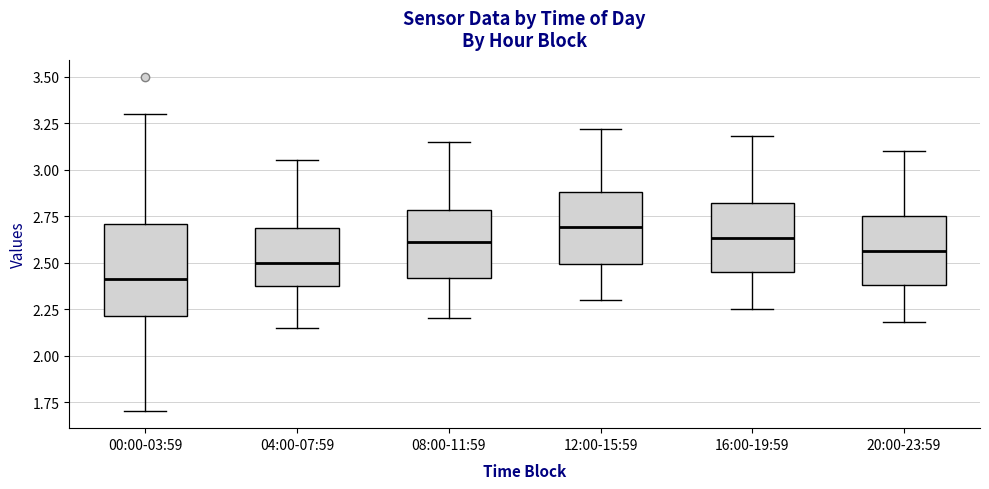

Which box's median line is the highest?

12:00-15:59